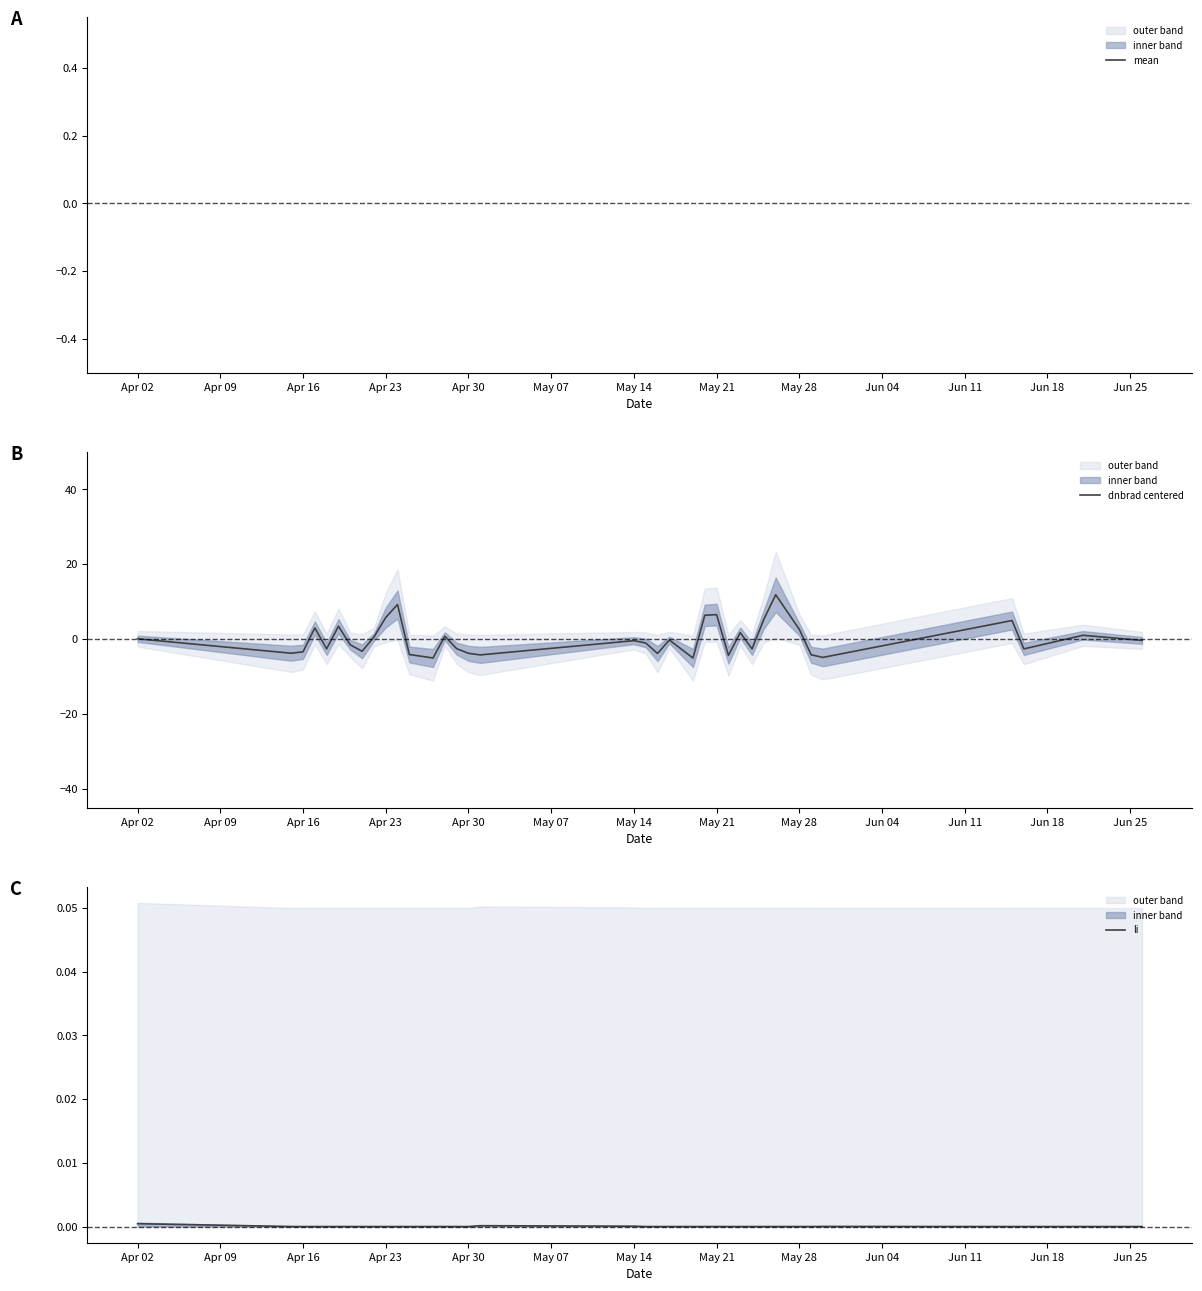

What is the maximum value for dnbrad centered?

11.9